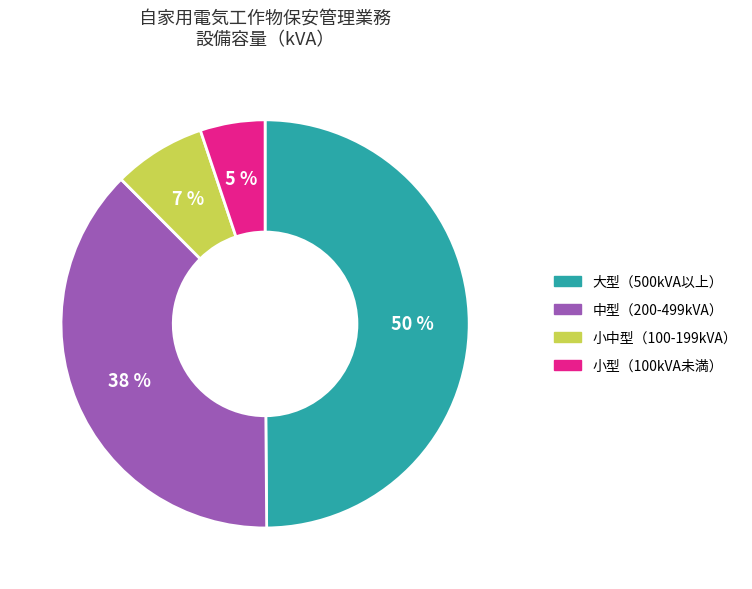

The 小型（100kVA未満） slice represents 19% of the pie. True or false?

False